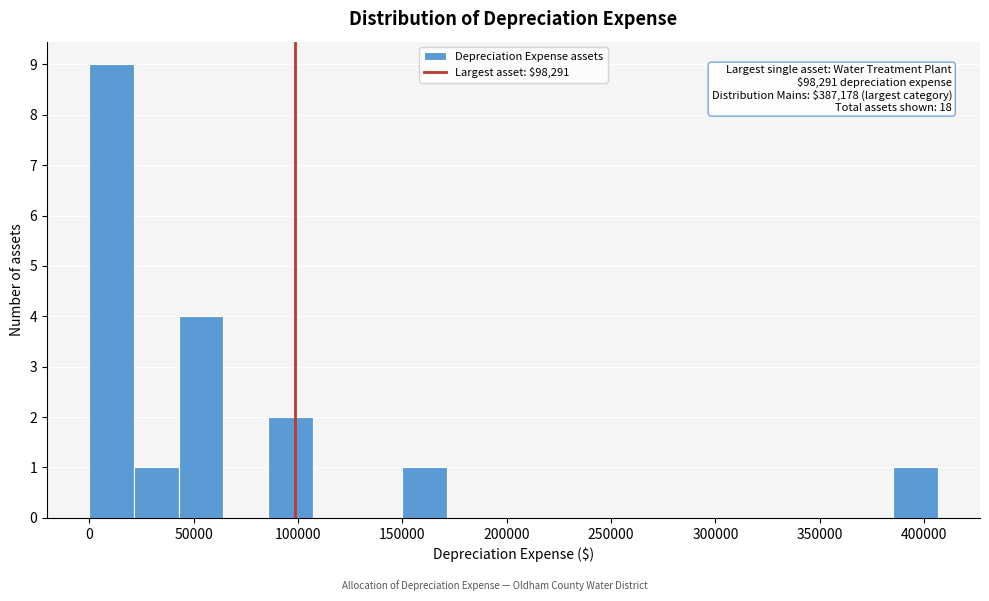

Over which range of the x-axis is the bar tallest?

0 to 20000